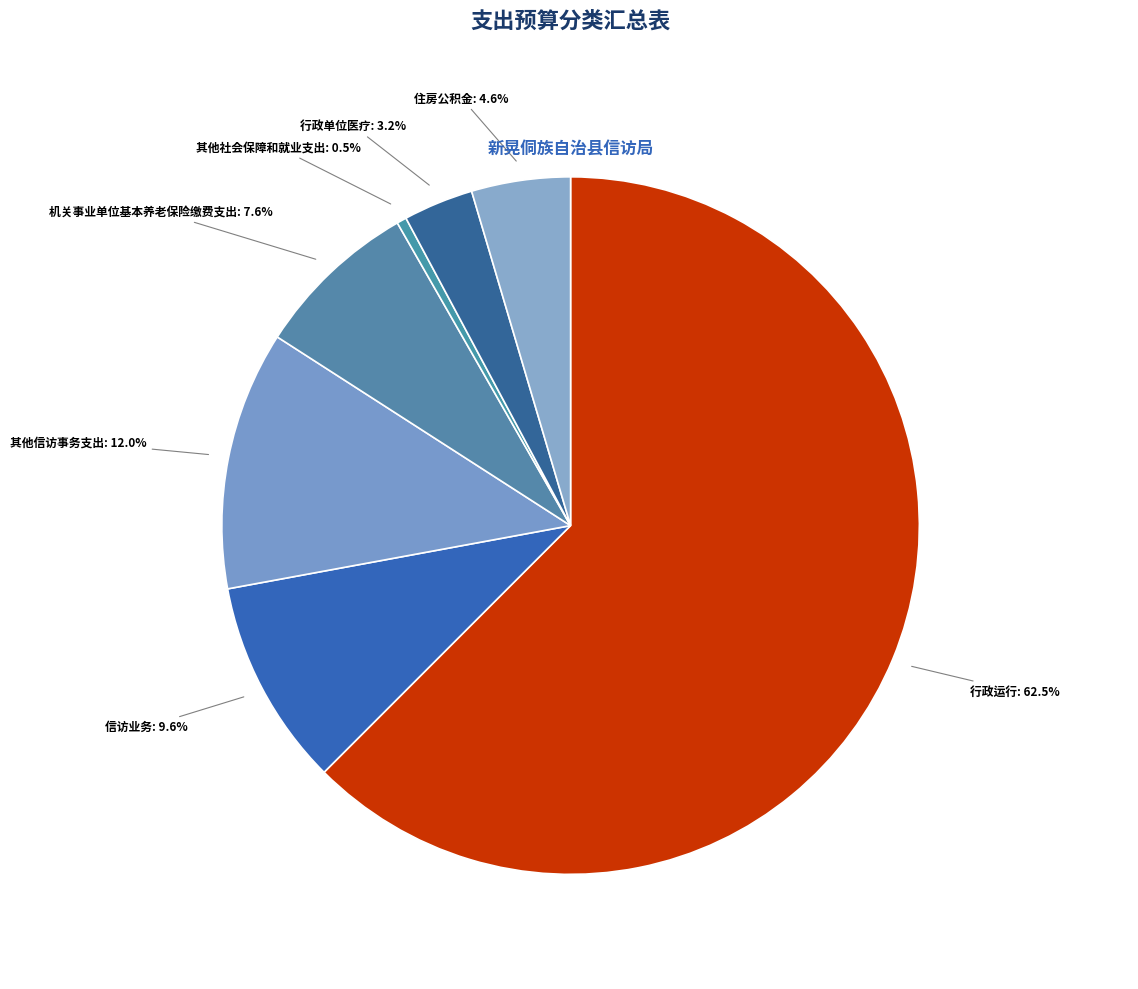

Rank the categories by value from highest to lowest.

行政运行, 其他信访事务支出, 信访业务, 机关事业单位基本养老保险缴费支出, 住房公积金, 行政单位医疗, 其他社会保障和就业支出